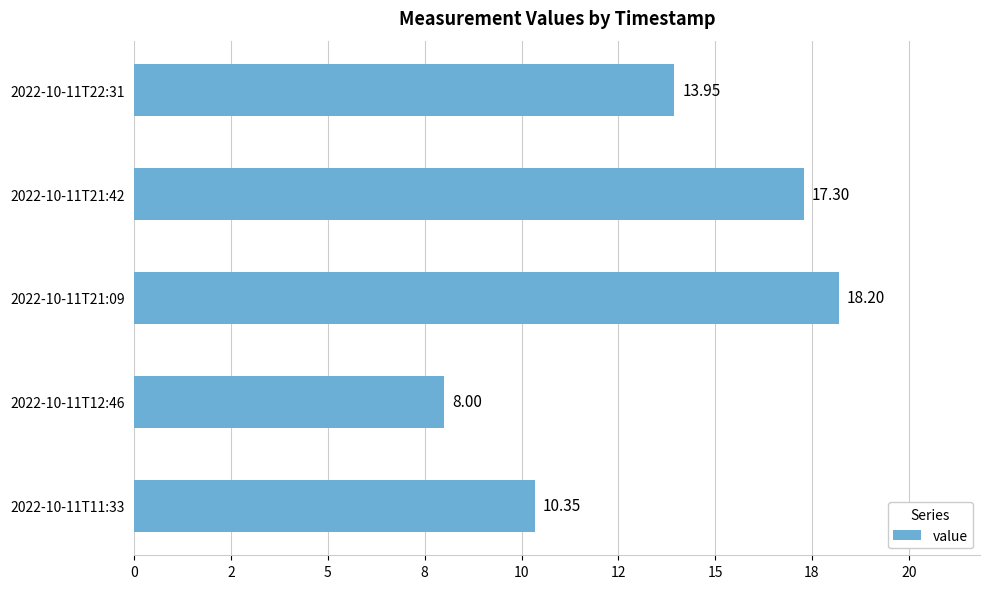

Rank the categories by value from highest to lowest.

2022-10-11T21:09, 2022-10-11T21:42, 2022-10-11T22:31, 2022-10-11T11:33, 2022-10-11T12:46